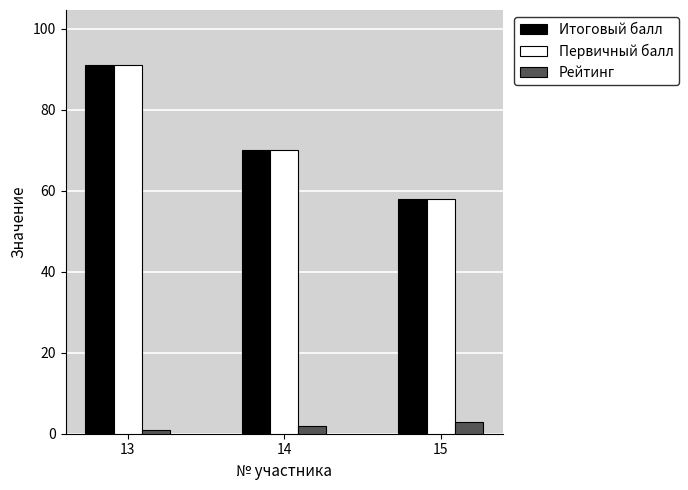

What is the value of the Рейтинг bar at the 1st from the left?

1